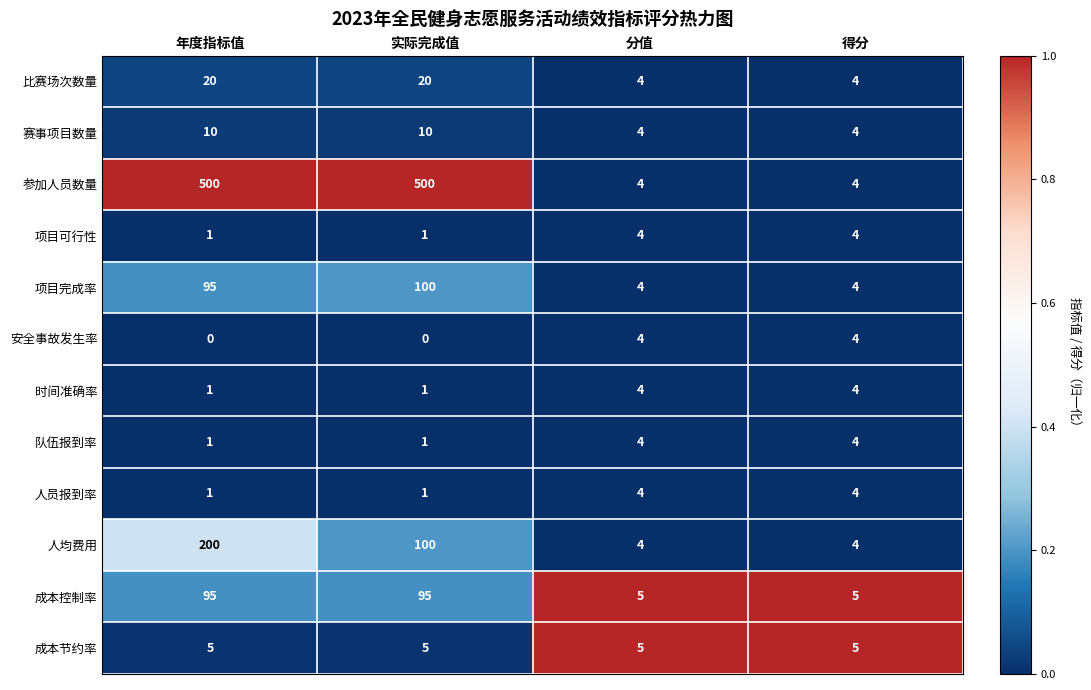

What is the difference between the second highest and minimum values in the 人员报到率 series?

3